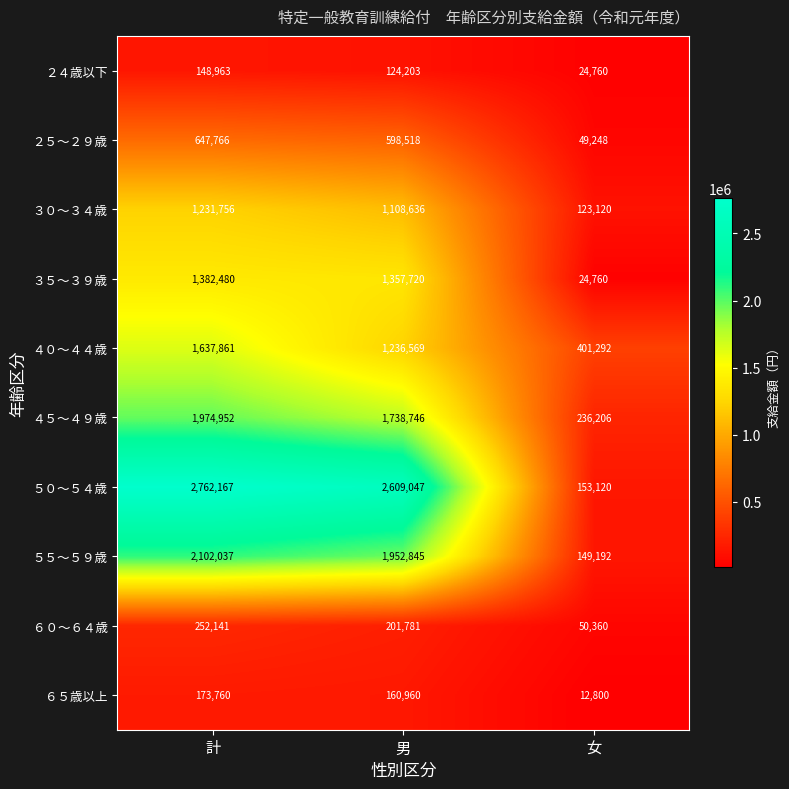

Reading left to right, transcribe all the data shown in this chart.

２４歳以下: 148963	124203	24760
２５～２９歳: 647766	598518	49248
３０～３４歳: 1231756	1108636	123120
３５～３９歳: 1382480	1357720	24760
４０～４４歳: 1637861	1236569	401292
４５～４９歳: 1974952	1738746	236206
５０～５４歳: 2762167	2609047	153120
５５～５９歳: 2102037	1952845	149192
６０～６４歳: 252141	201781	50360
６５歳以上: 173760	160960	12800